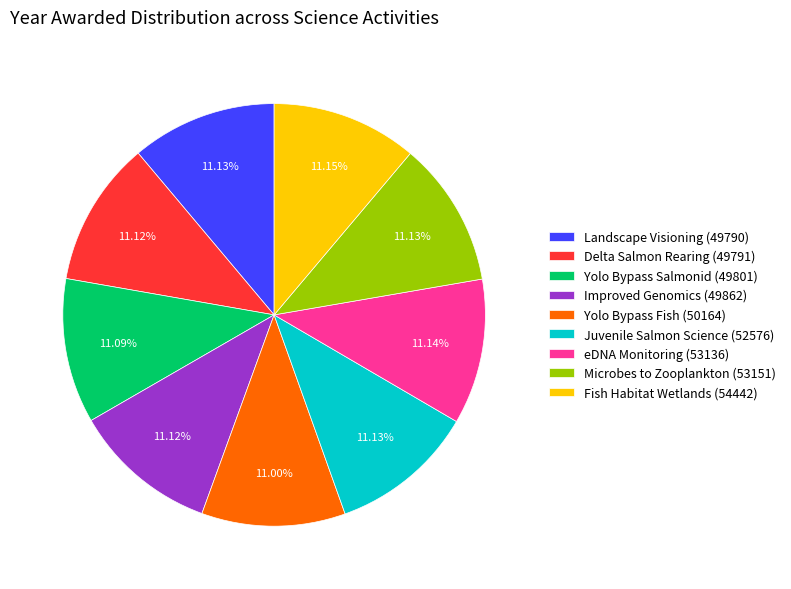

Approximately how many times larger is the value at Yolo Bypass Fish (50164) compared to eDNA Monitoring (53136)?

1.0